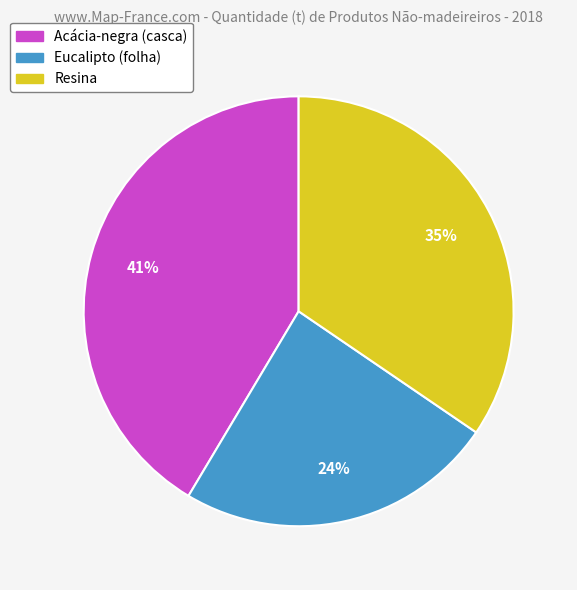

True or false: Acácia-negra (casca) accounts for 33% of the total.

False